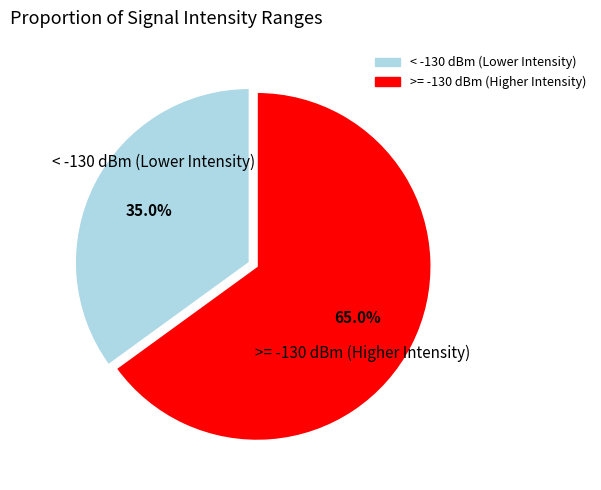

Is there any slice that represents more than half of the pie?

Yes